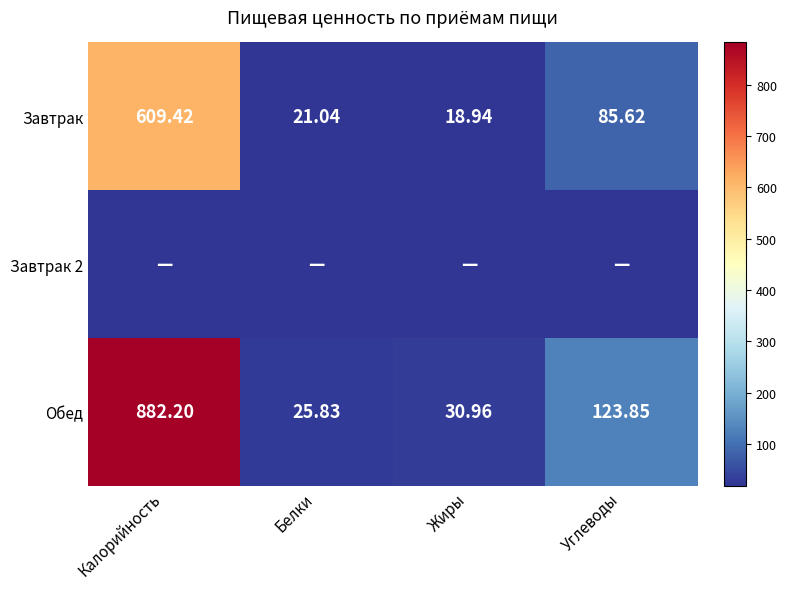

Rank the categories by Завтрак value from lowest to highest.

Жиры, Белки, Углеводы, Калорийность